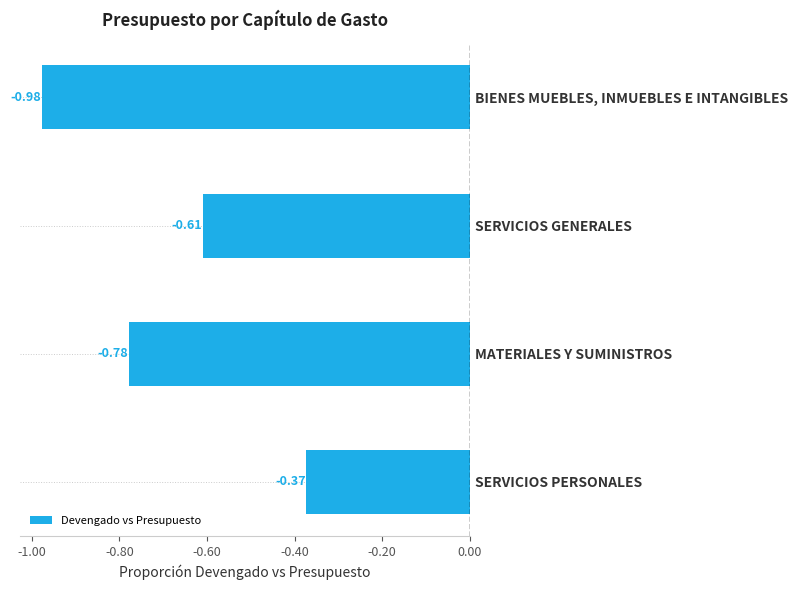

What is the sum of the values at MATERIALES Y SUMINISTROS and SERVICIOS GENERALES?

-1.4